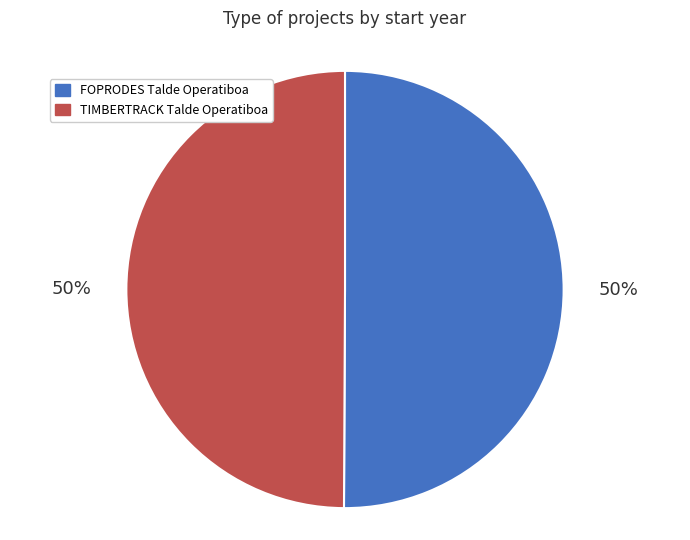

Is the sum of TIMBERTRACK Talde Operatiboa and FOPRODES Talde Operatiboa greater than half?

Yes